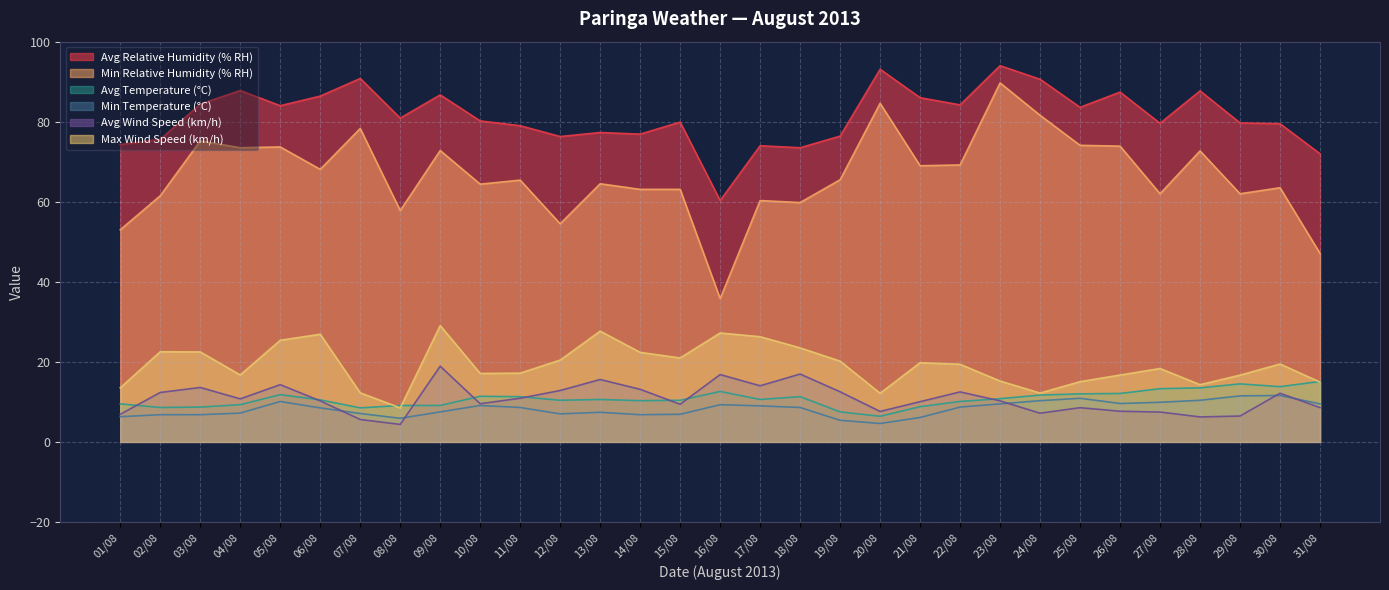

What is the value of the Avg Relative Humidity (% RH) point at the 21st from the left?

86.0